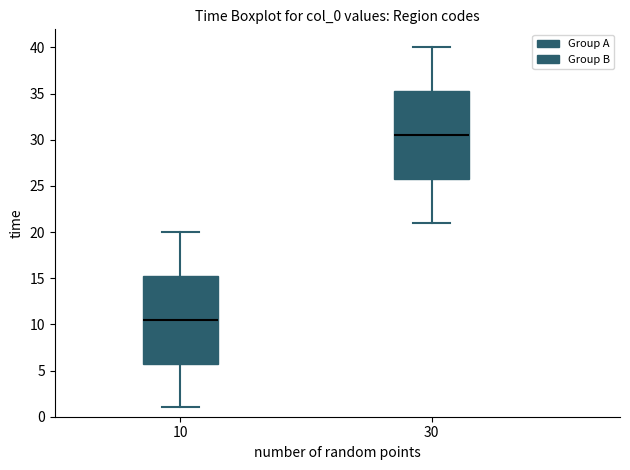

Which box has the highest median line?

30